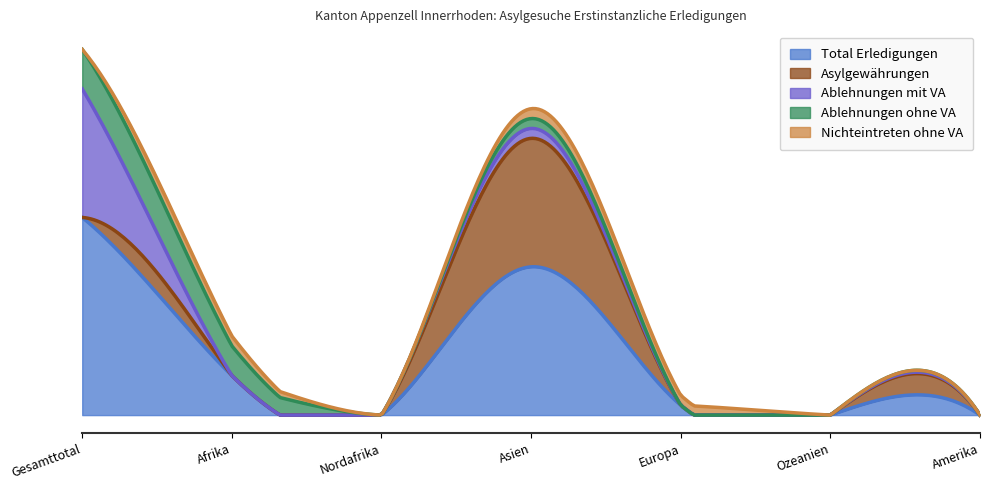

What is the difference between the Total Erledigungen values at Amerika and Afrika?

4